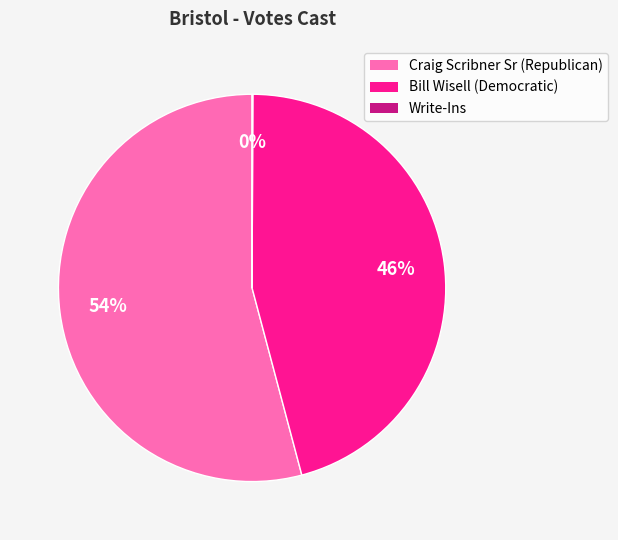

True or false: Bill Wisell (Democratic) accounts for 38% of the total.

False